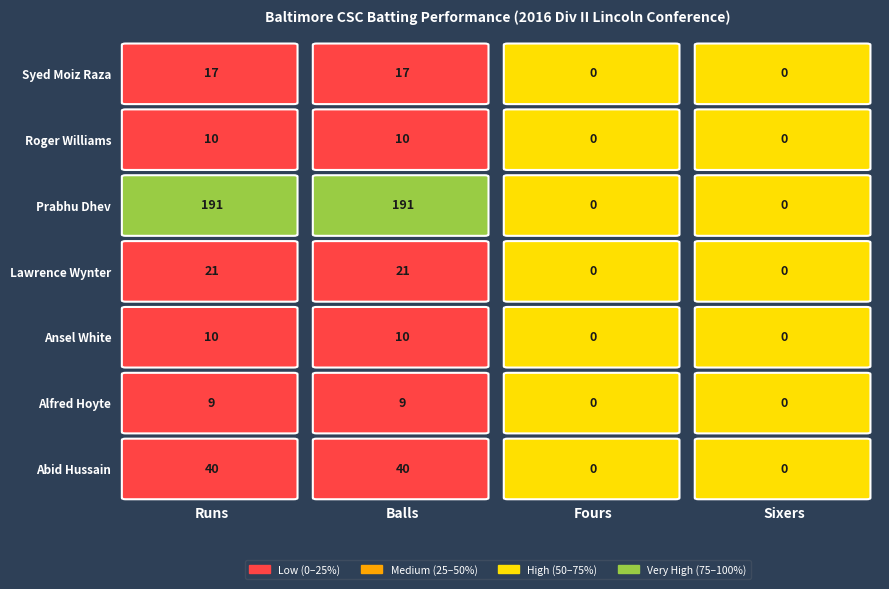

Reading left to right, list all the values displayed in this chart.

Abid Hussain: 0=40	1=40	2=0	3=0
Alfred Hoyte: 0=9	1=9	2=0	3=0
Ansel White: 0=10	1=10	2=0	3=0
Lawrence Wynter: 0=21	1=21	2=0	3=0
Prabhu Dhev: 0=191	1=191	2=0	3=0
Roger Williams: 0=10	1=10	2=0	3=0
Syed Moiz Raza: 0=17	1=17	2=0	3=0